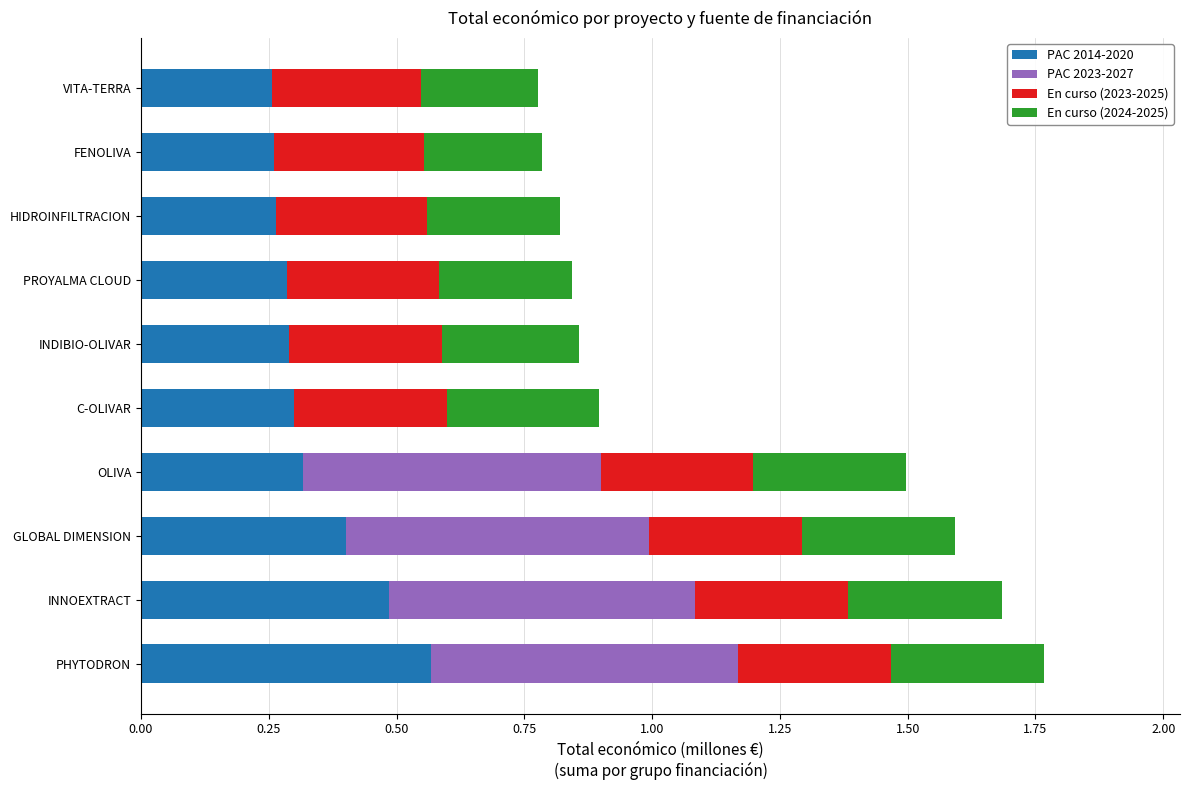

Which category has the highest value in the PAC 2014-2020 series?

PHYTODRON